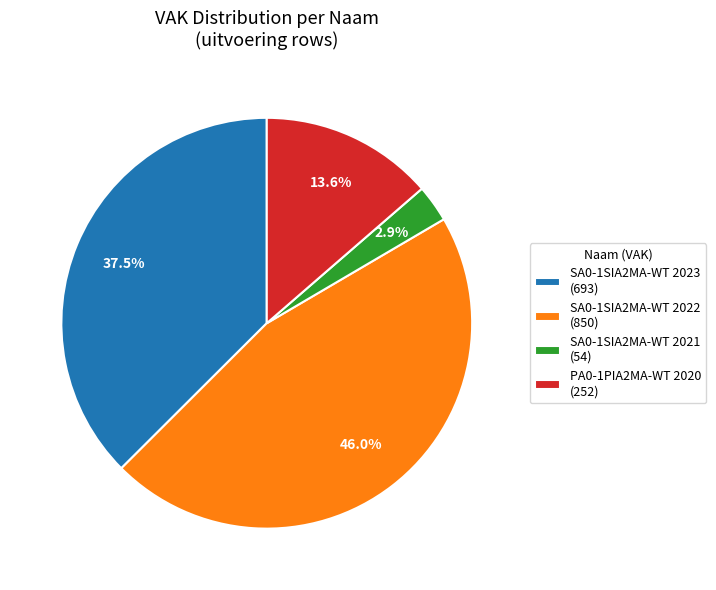

Rank the categories by value from lowest to highest.

SA0-1SIA2MA-WT 2021 (54), PA0-1PIA2MA-WT 2020 (252), SA0-1SIA2MA-WT 2023 (693), SA0-1SIA2MA-WT 2022 (850)